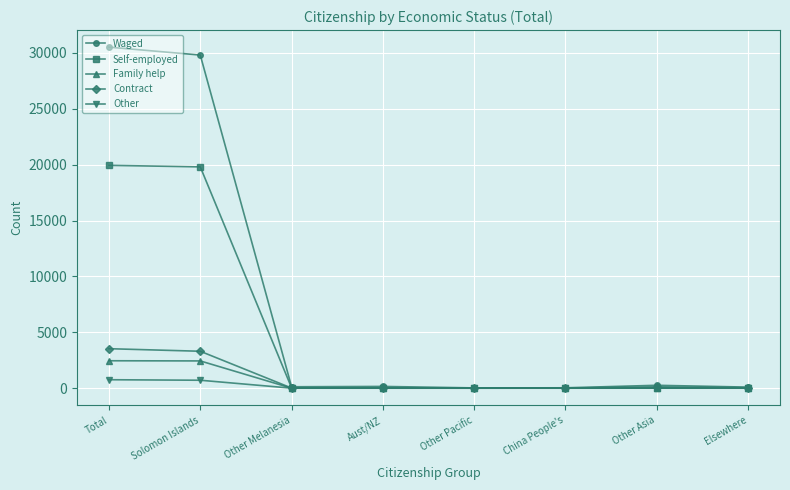

What is the maximum value for Other?

759